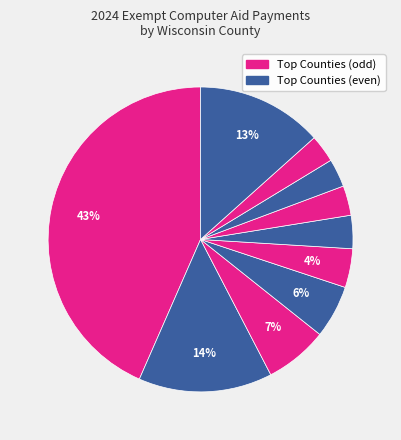

How many slices are in this pie chart?

10